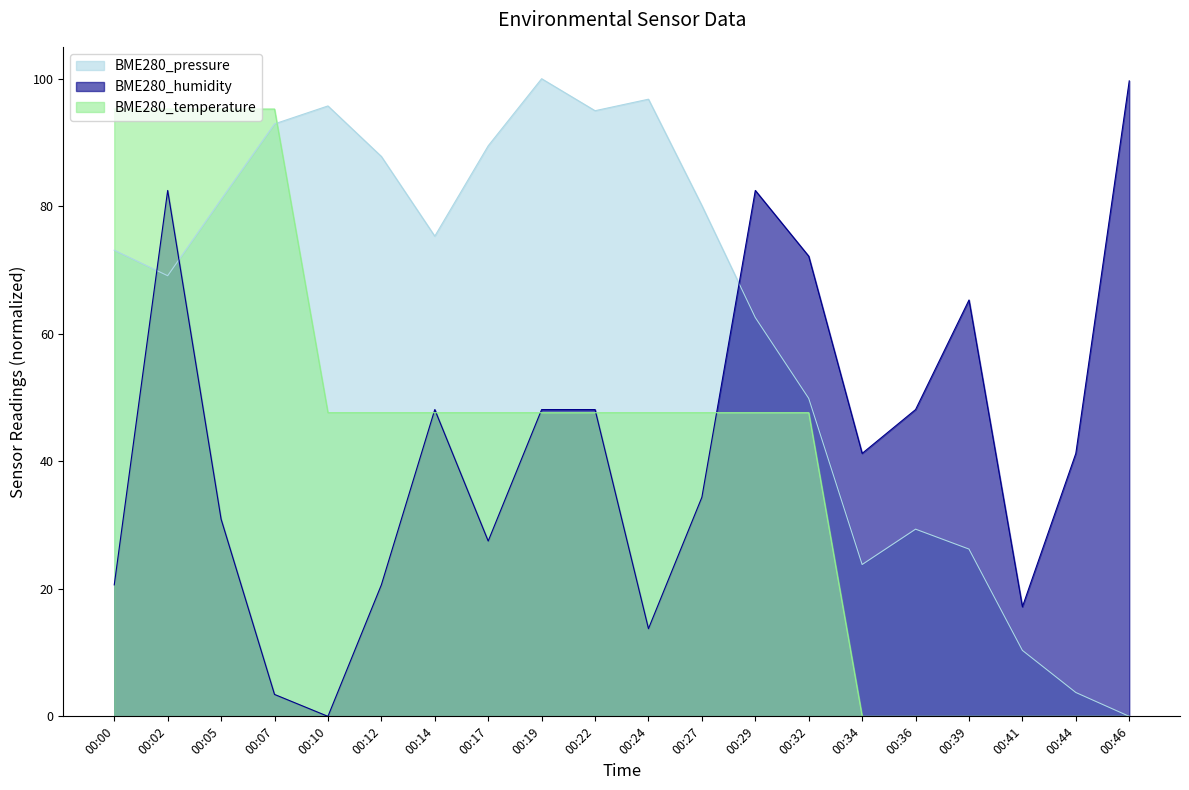

At which category is the sum across all series the highest?

00:02